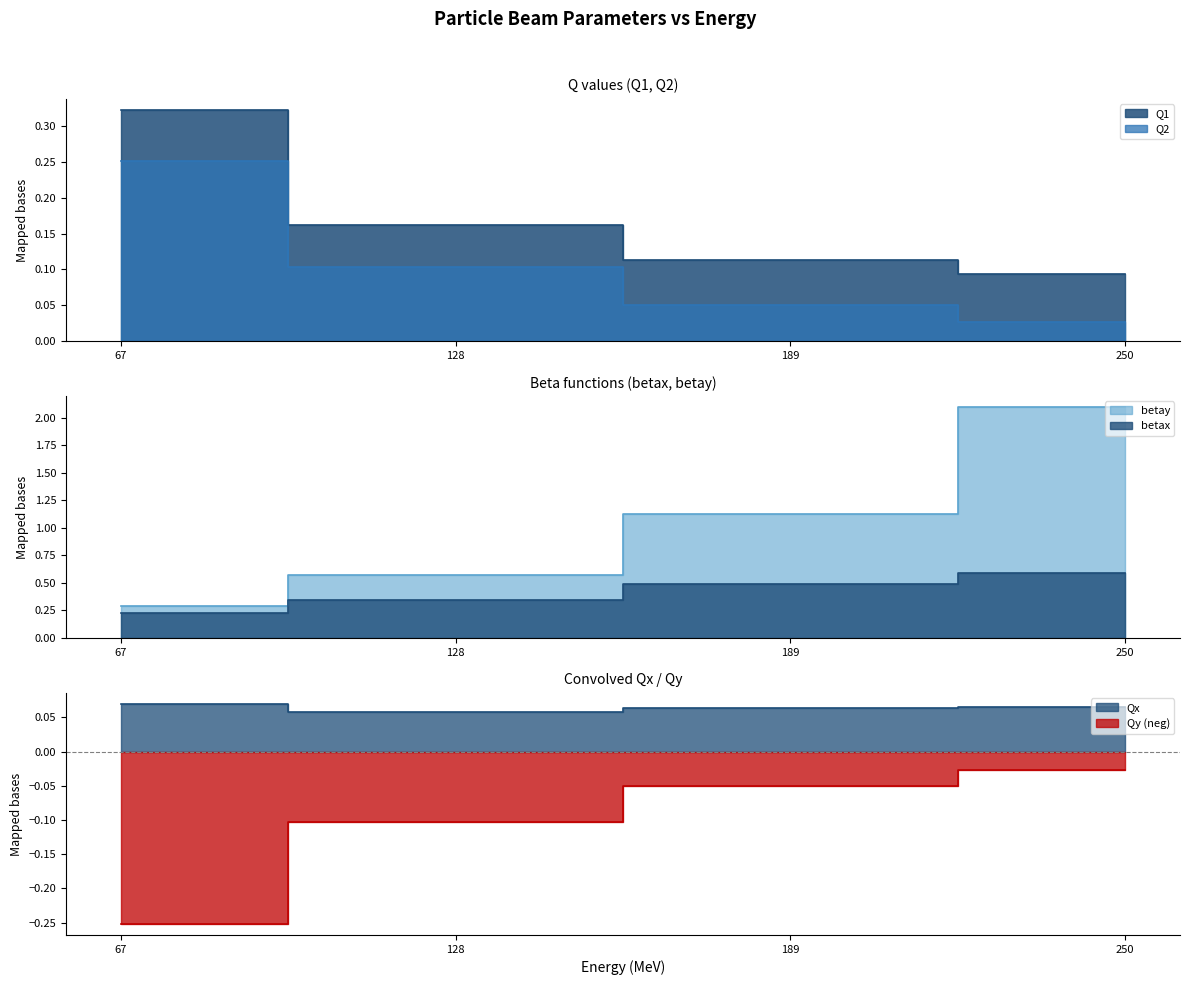

Between 189 and 128, which is larger?

128